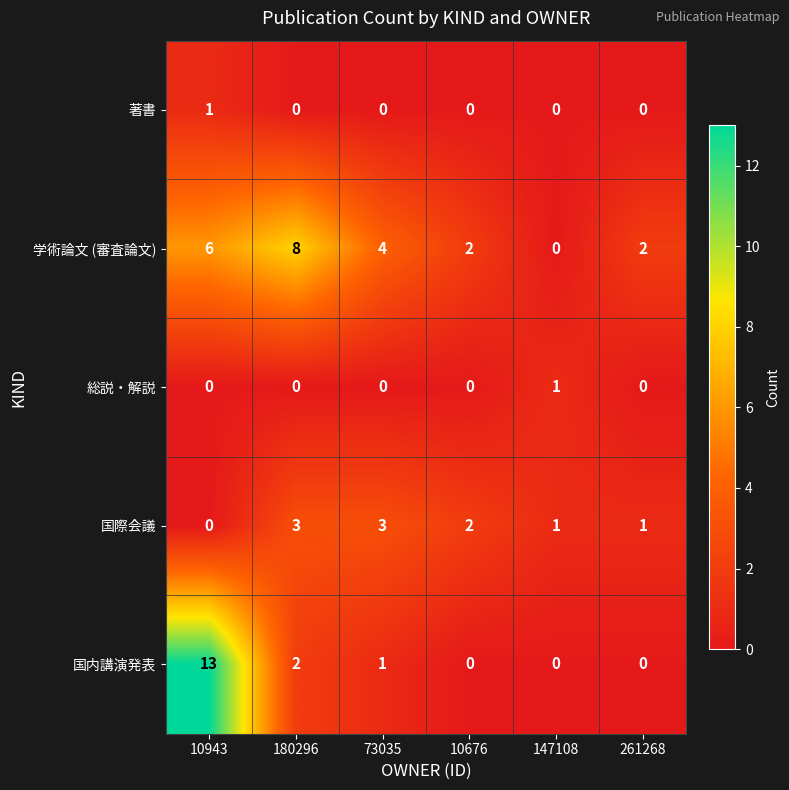

Count the 総説・解説 values in the range 0 to 1.

6